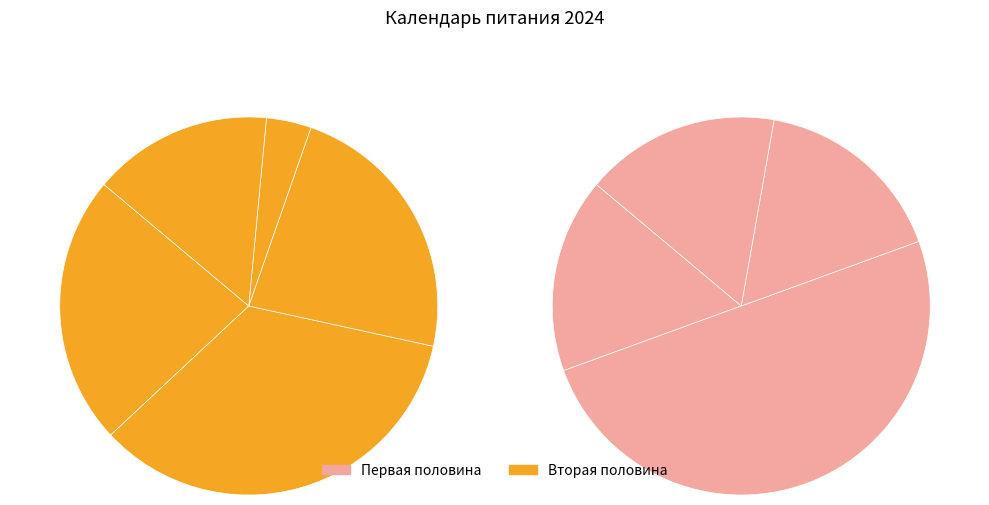

What percentage is the январь slice, to the nearest percent?

19%